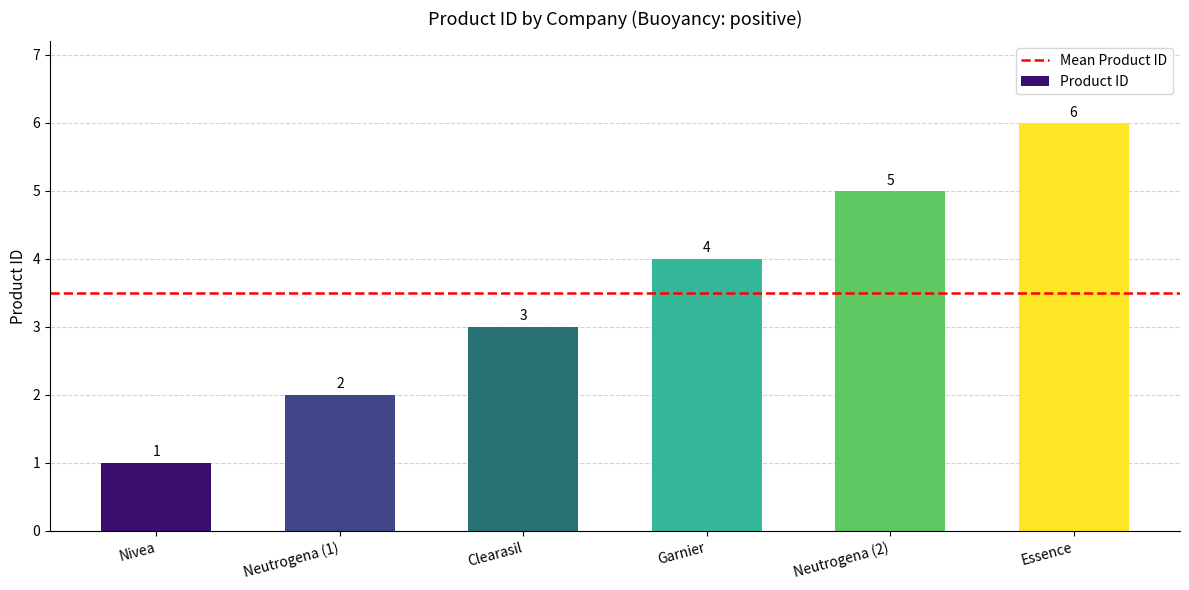

The value at Clearasil is 3. True or false?

True